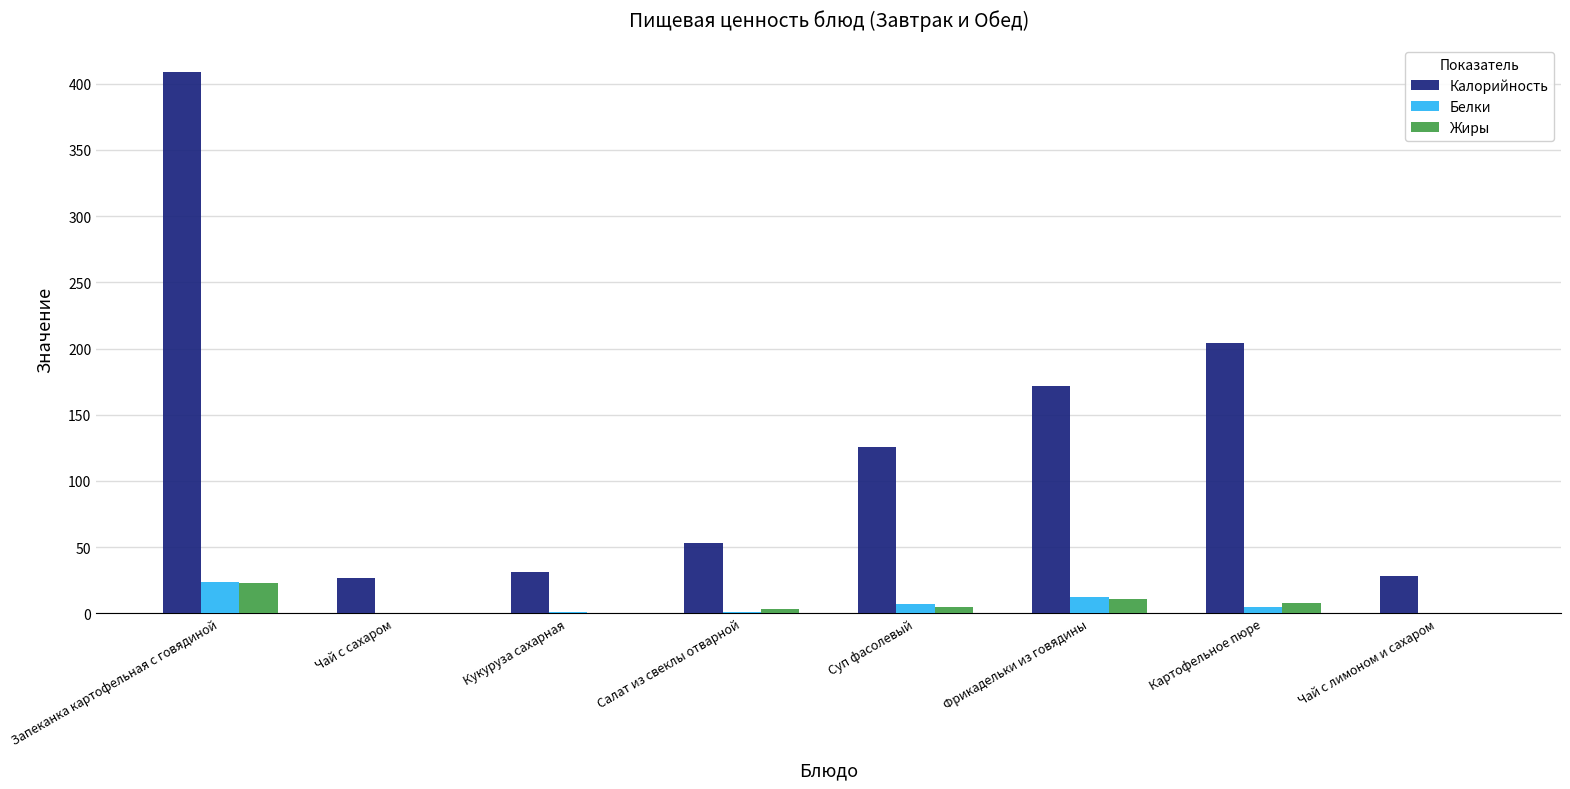

What is the total value across all series at Чай с сахаром?

27.0